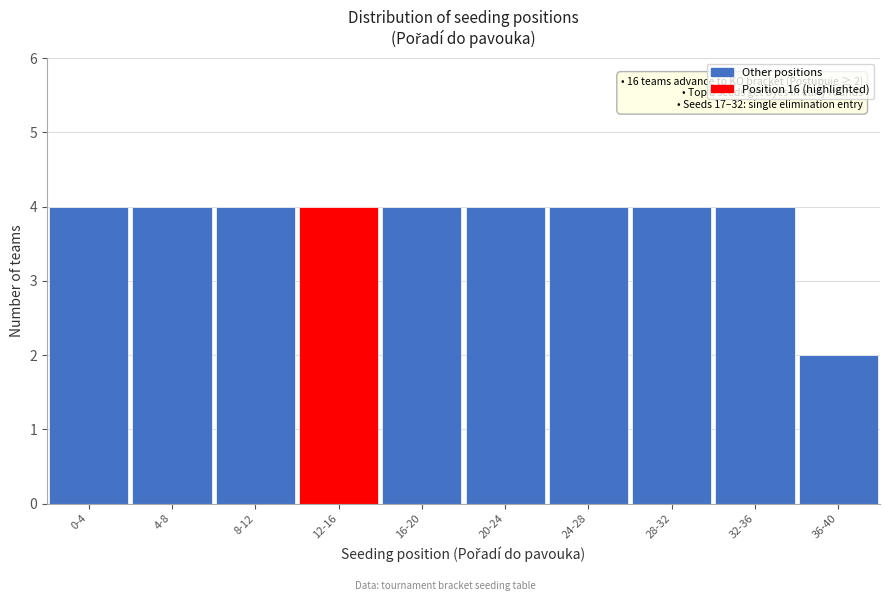

Reading right to left, list all the values displayed in this chart.

2	4	4	4	4	4	4	4	4	4